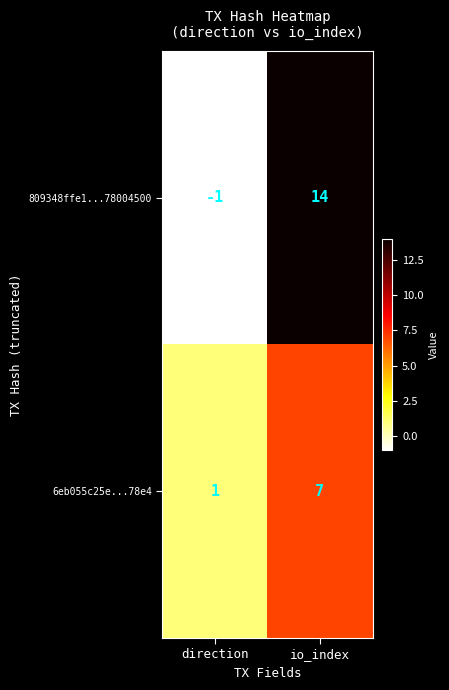

What is the difference between the highest and lowest values at io_index?

7